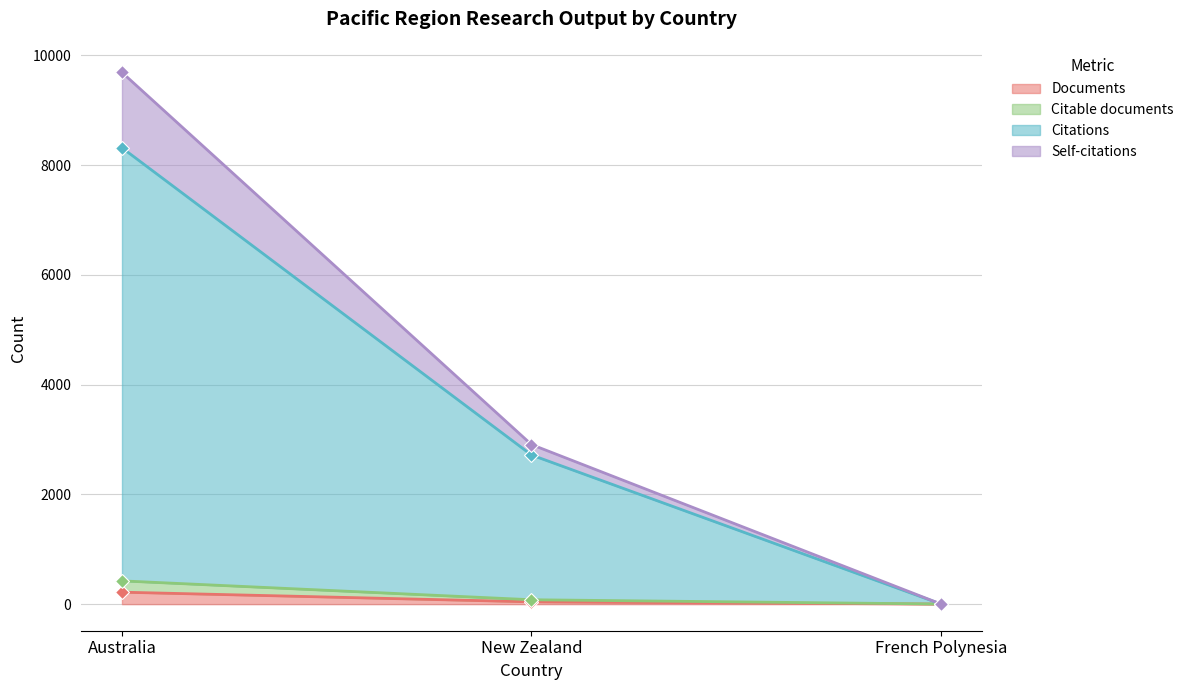

Is the value of Documents at Australia greater than the value of Citable documents at Australia?

No